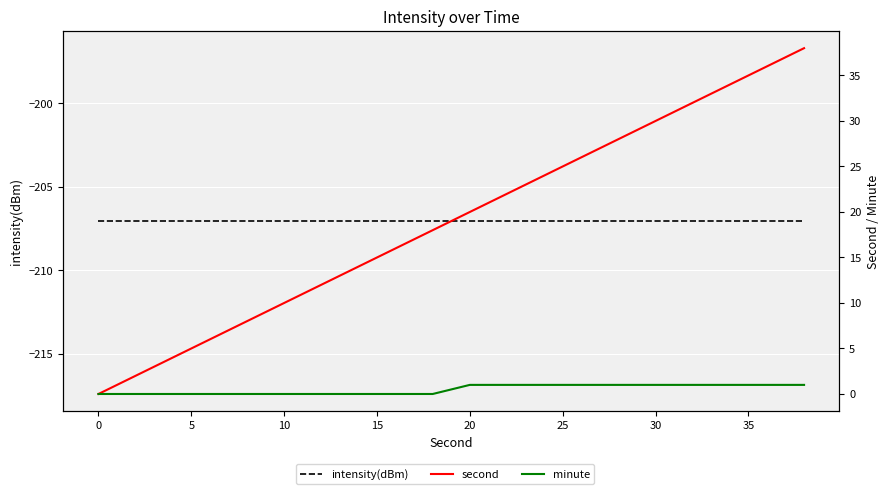

What is the greatest value displayed?

38.0